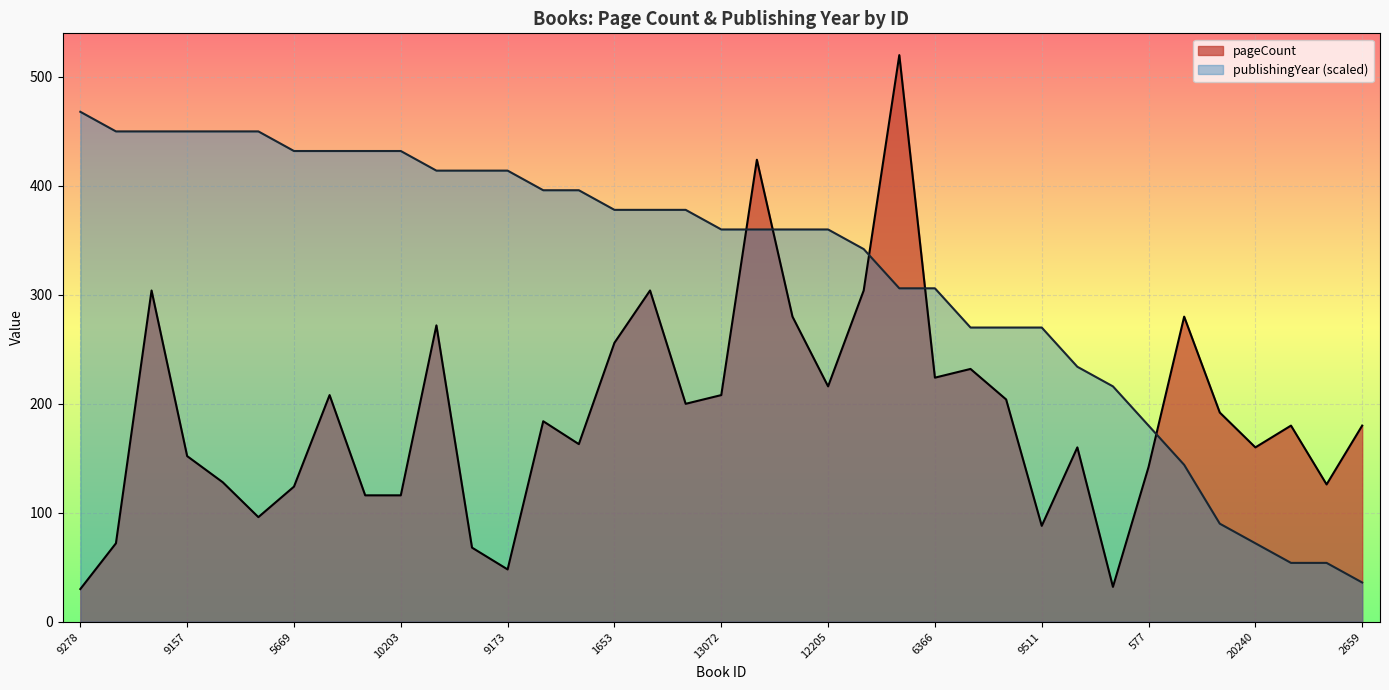

How many lines are shown in the chart?

2